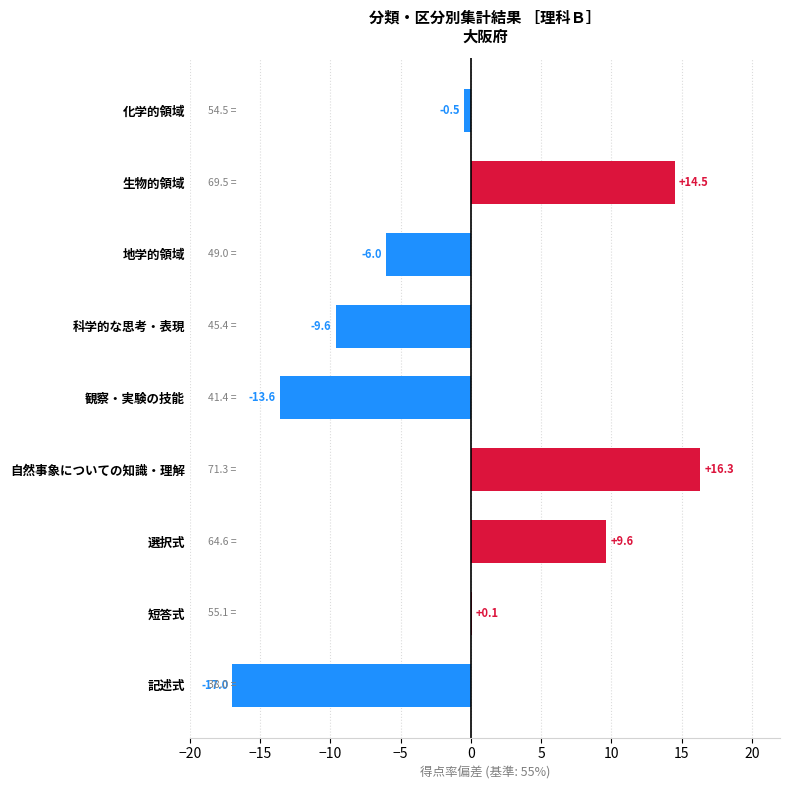

Is it true that the value at 地学的領域 is -6.0?

True